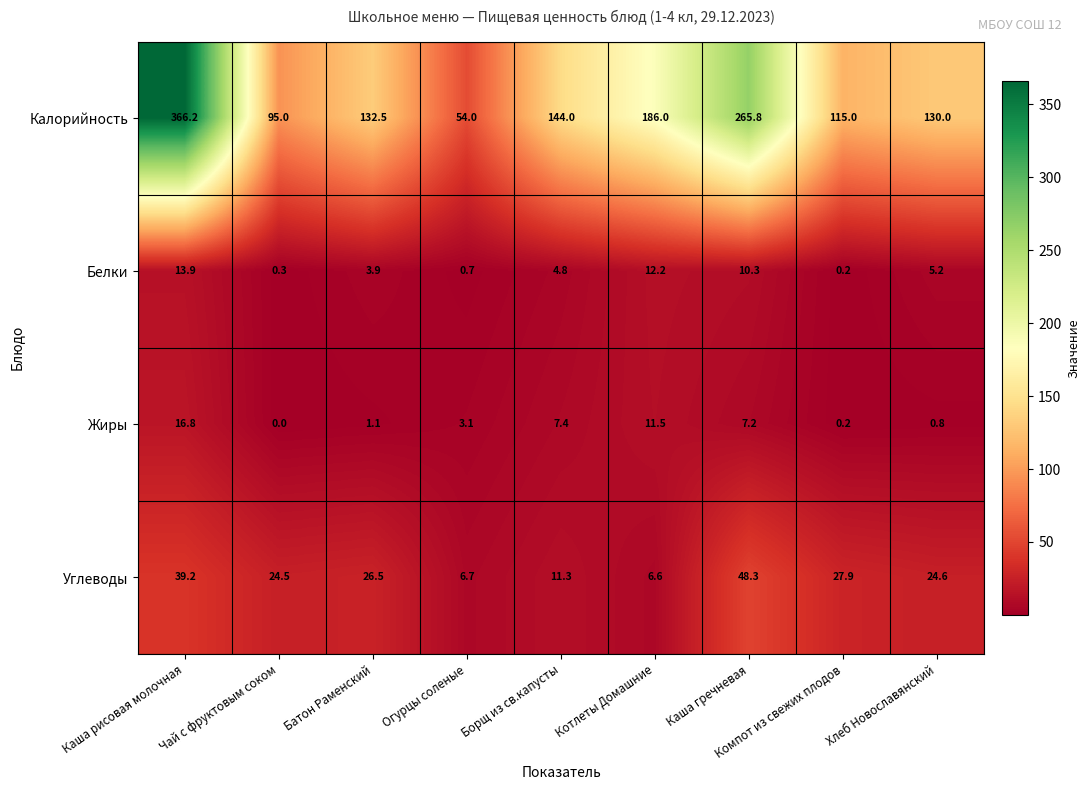

What is the average value of the Белки series?

5.7